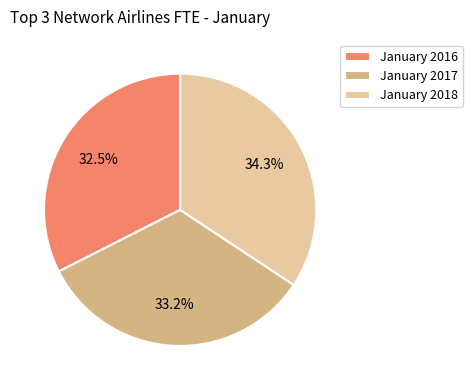

The January 2018 slice represents 43% of the pie. True or false?

False